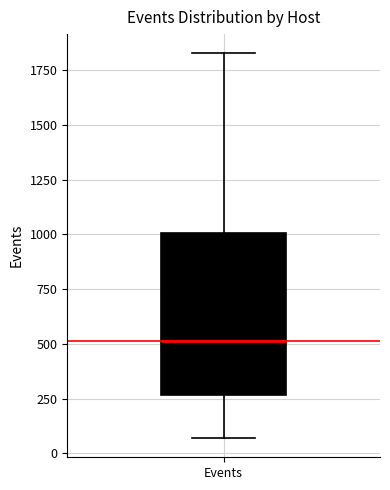

Where does the lower whisker of the box for Events end on the y-axis? The values are not printed on the chart, so give them approximately, as read against the axis.

50